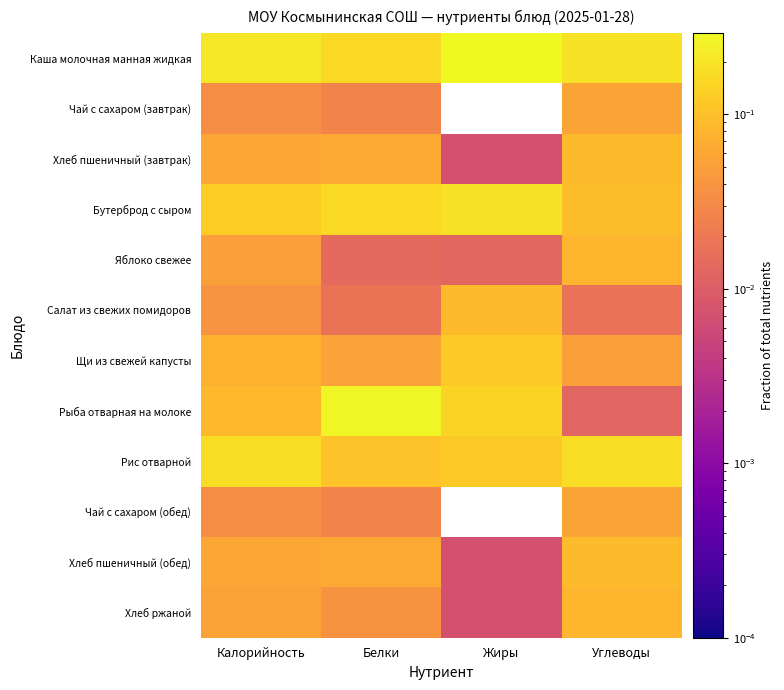

Which series has the largest range (max minus min)?

Рыба отварная на молоке